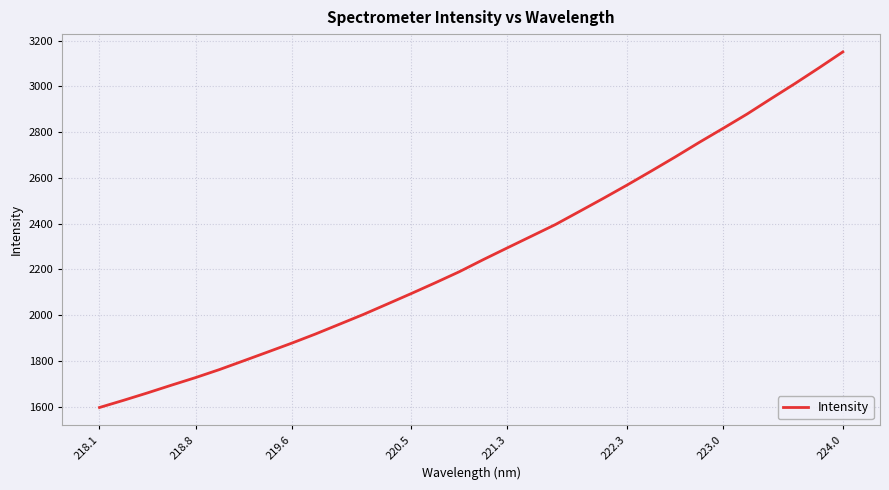

What is the minimum value shown in the chart?

1596.4